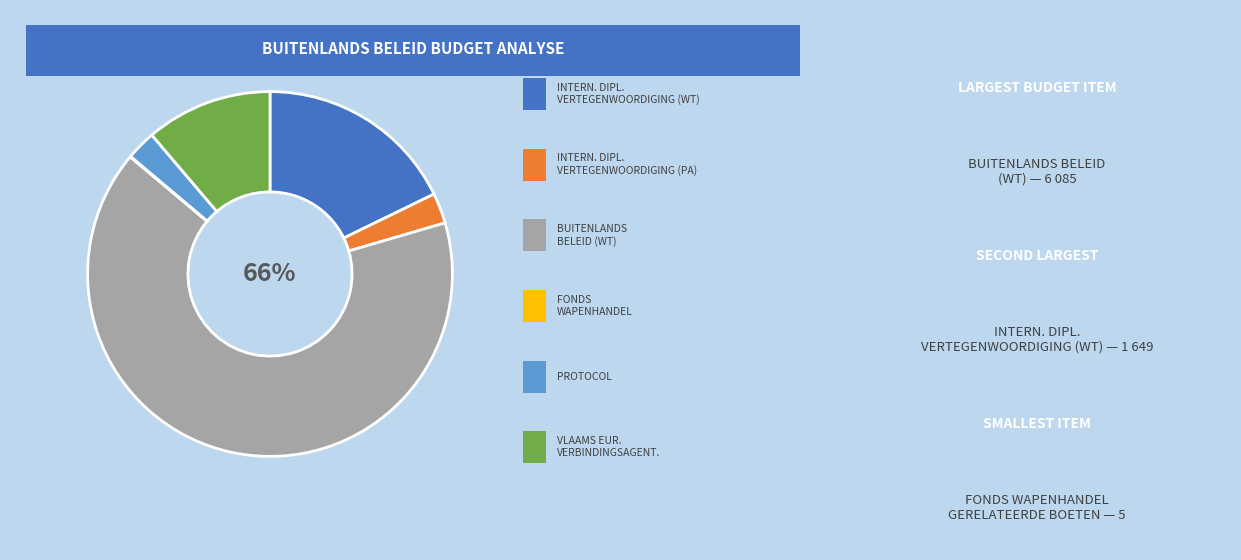

Is there any slice that represents more than half of the pie?

Yes